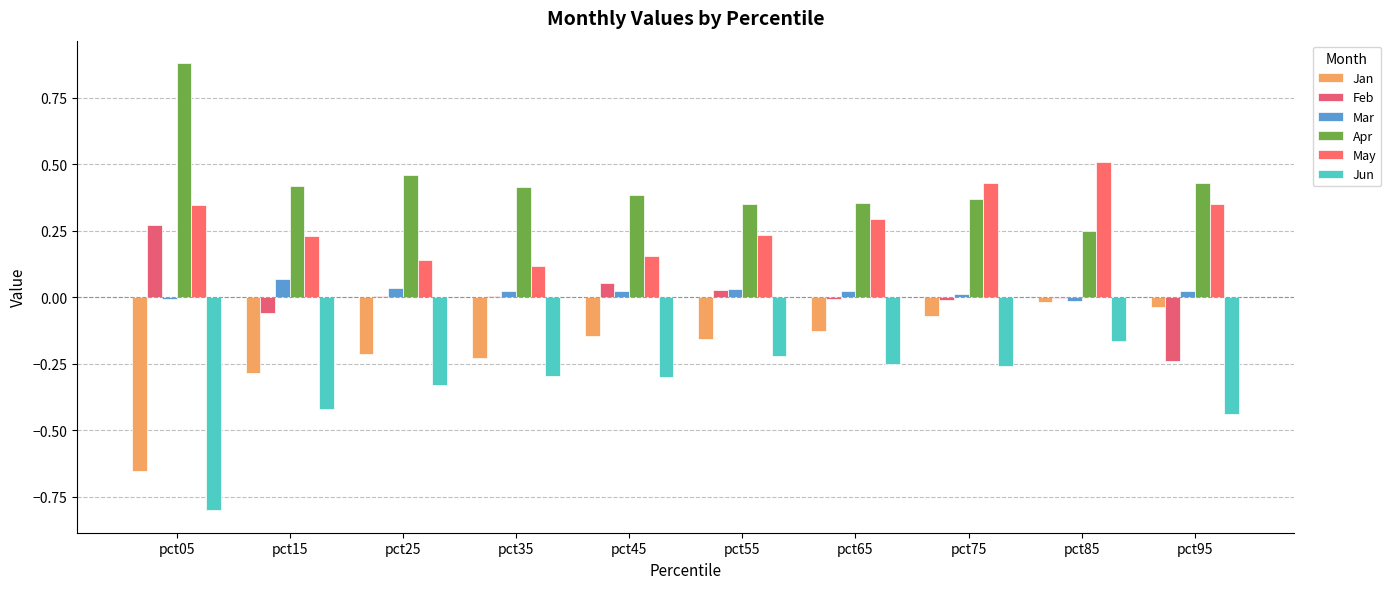

Reading left to right, extract all data points from this chart.

Jan: -0.7	-0.3	-0.2	-0.2	-0.1	-0.2	-0.1	-0.1	-0.0	-0.0
Feb: 0.3	-0.1	0.0	0.0	0.1	0.0	-0.0	-0.0	-0.0	-0.2
Mar: -0.0	0.1	0.0	0.0	0.0	0.0	0.0	0.0	-0.0	0.0
Apr: 0.9	0.4	0.5	0.4	0.4	0.3	0.4	0.4	0.2	0.4
May: 0.3	0.2	0.1	0.1	0.2	0.2	0.3	0.4	0.5	0.4
Jun: -0.8	-0.4	-0.3	-0.3	-0.3	-0.2	-0.3	-0.3	-0.2	-0.4